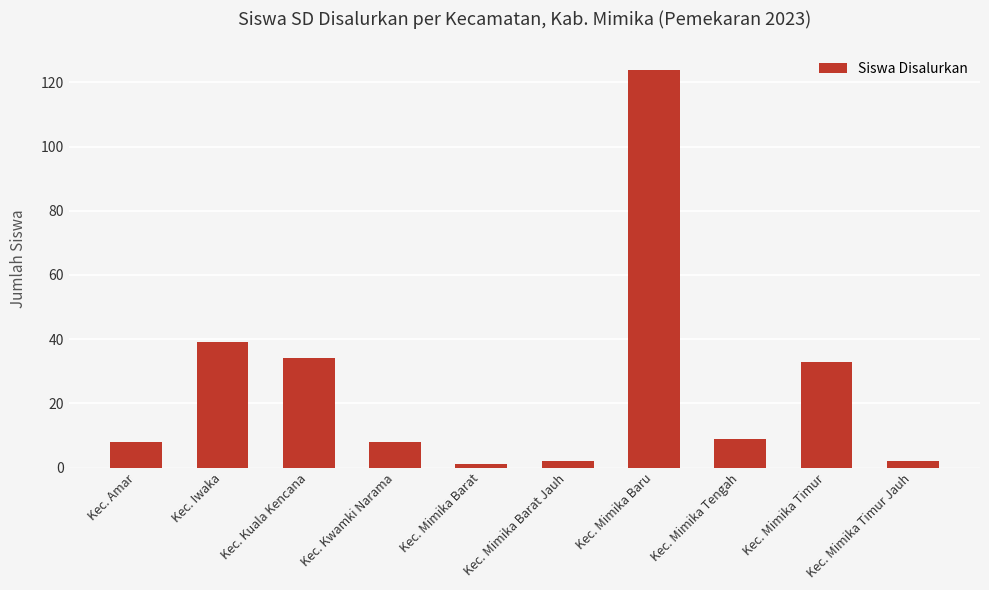

What is the ratio of the value at Kec. Mimika Timur Jauh to the value at Kec. Mimika Timur?

0.1